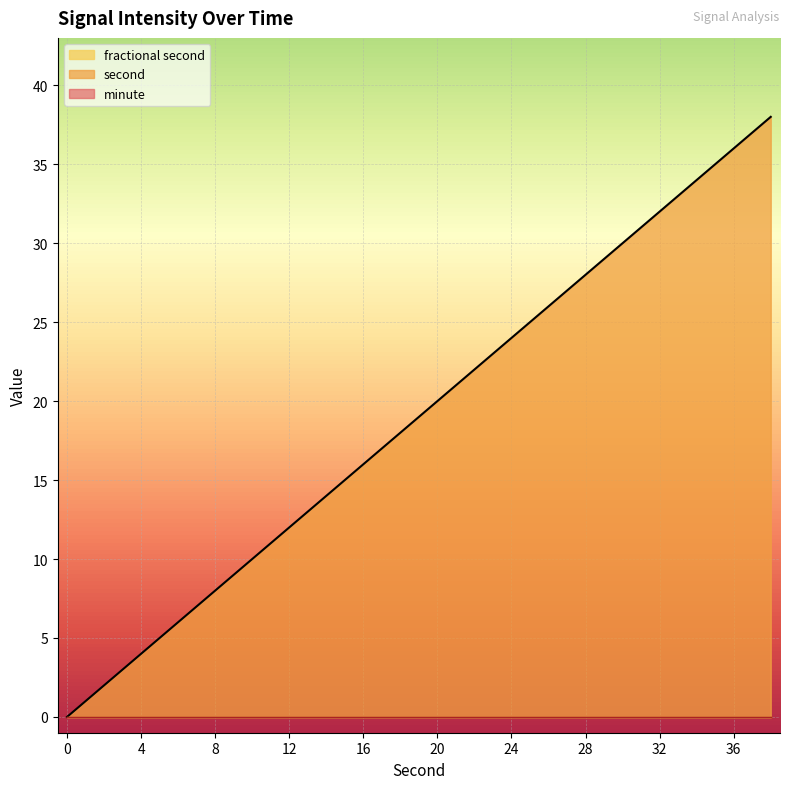

Read the second value at 18, to the nearest 5.

20